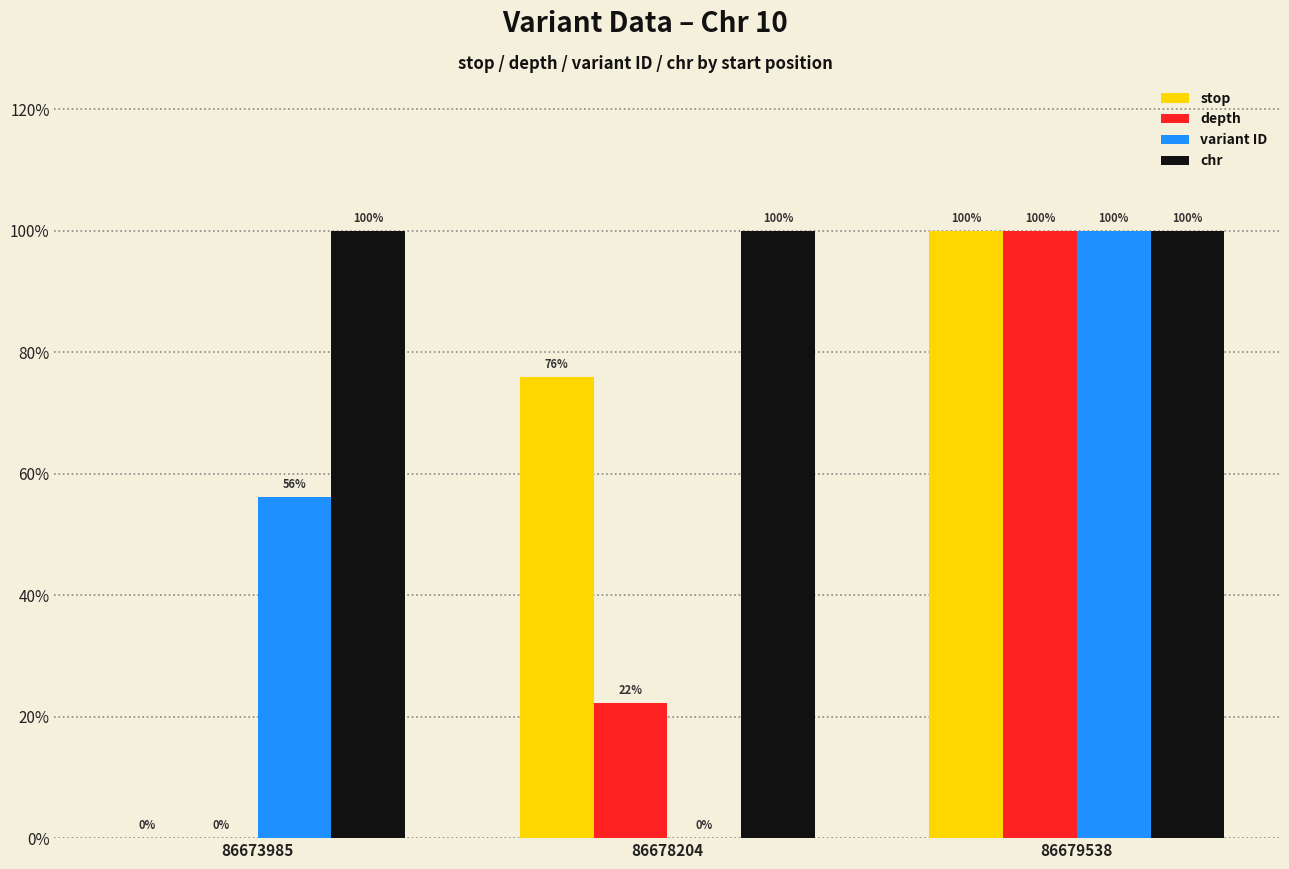

What is the greatest value displayed?

1.0